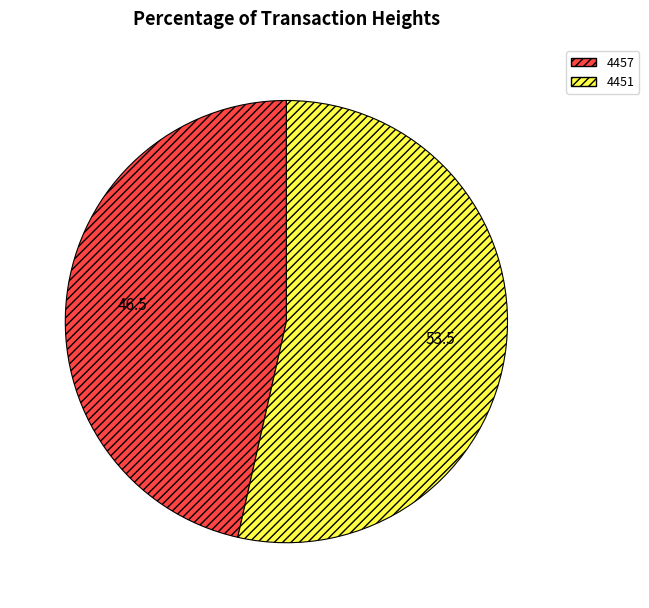

How many slices are in this pie chart?

2